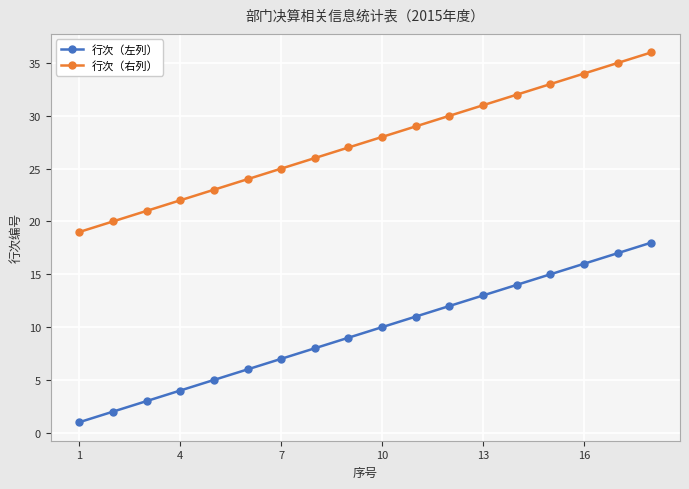

What is the average value of the 行次（左列） series?

10